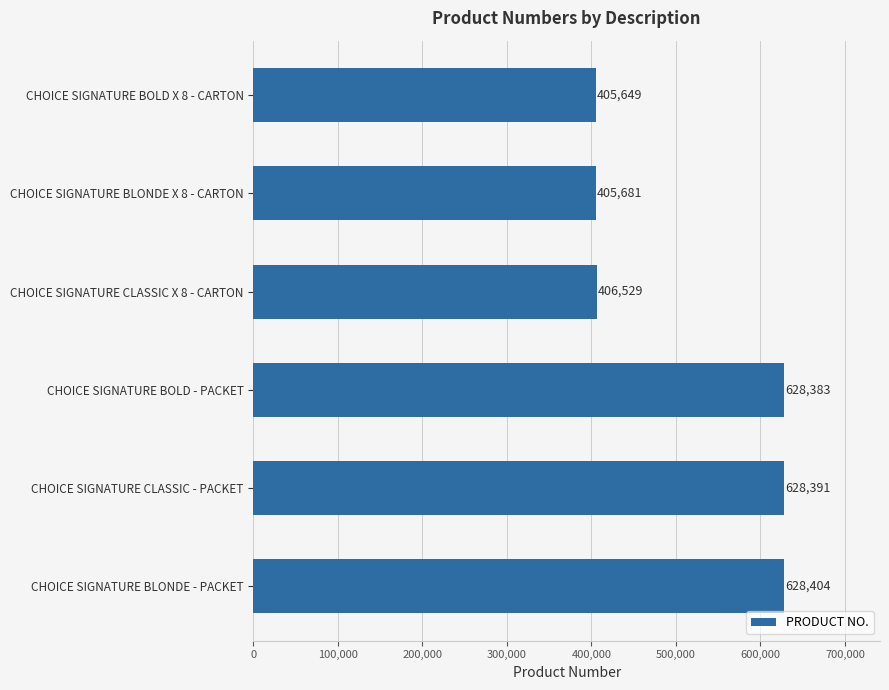

True or false: the data shows 405681 at CHOICE SIGNATURE BLONDE X 8 - CARTON.

True